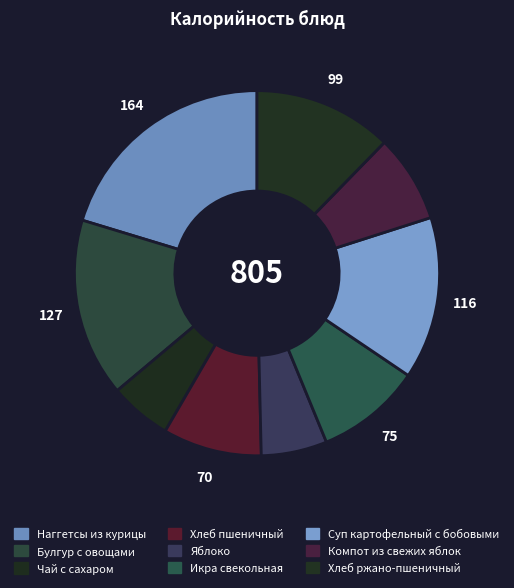

How many segments does this pie chart have?

9